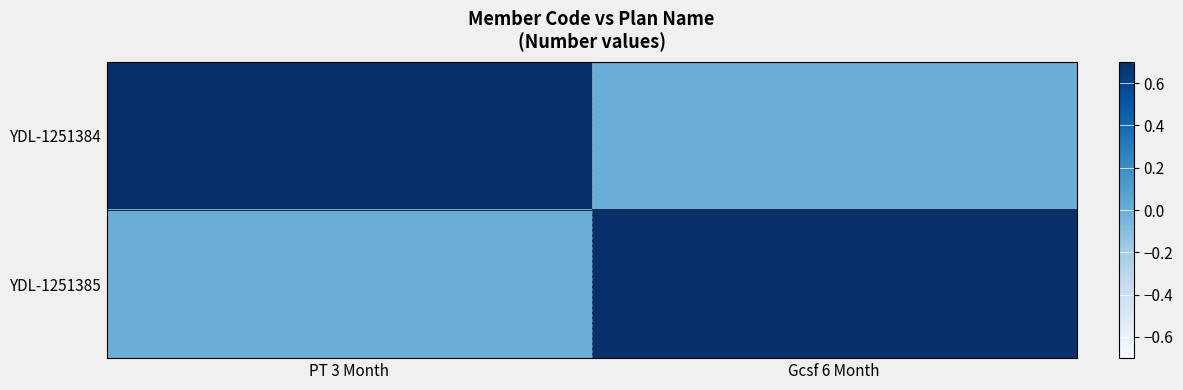

How many distinct data groups are displayed?

2